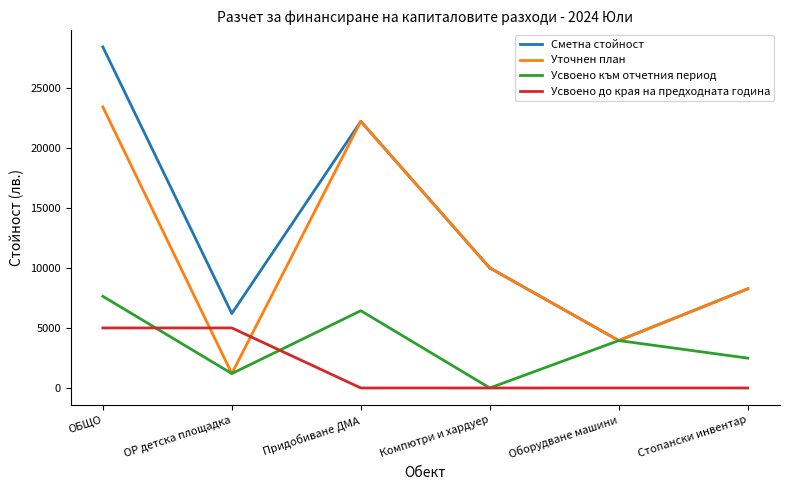

What is the spread (max minus min) of values at Компютри и хардуер?

10000